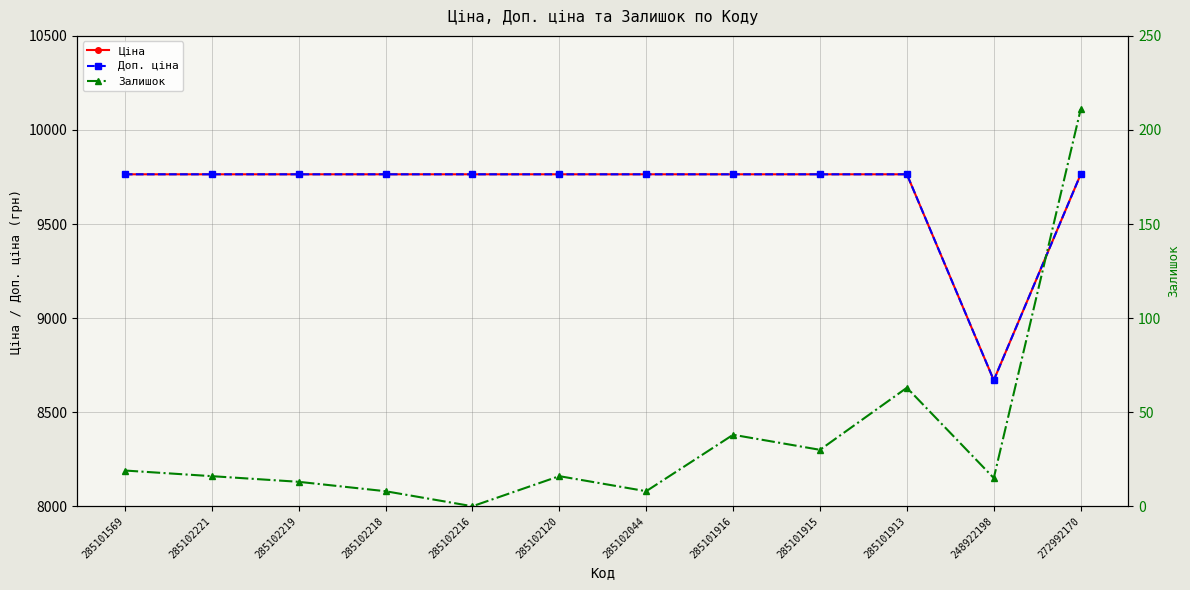

What position from the right is 285102044?

6